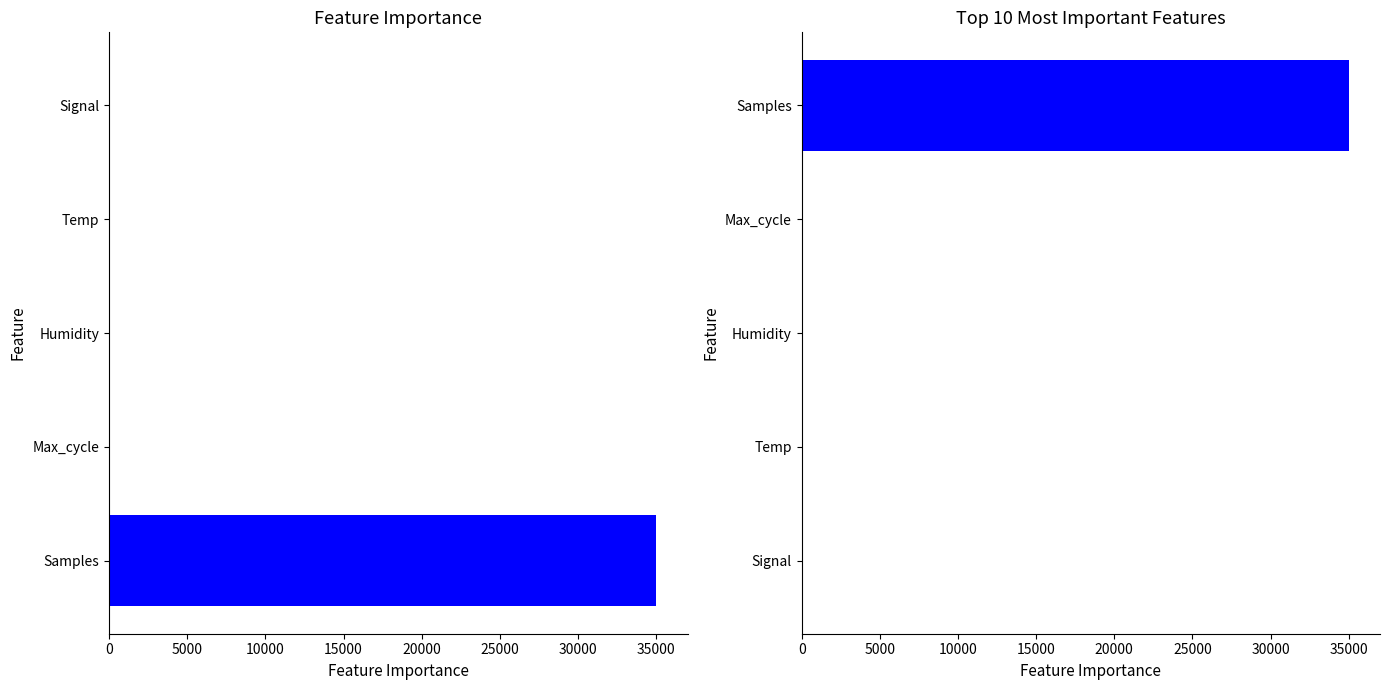

What is the sum of all Top 10 Most Important values?

35023.3